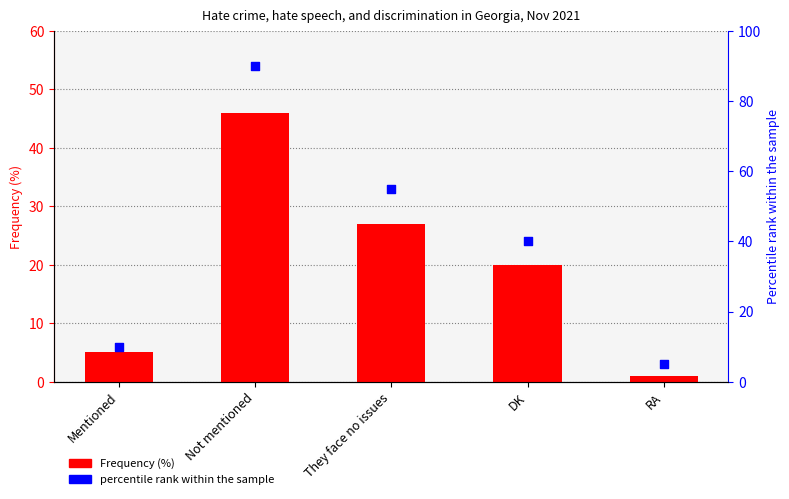

Is the value of Frequency (%) at DK greater than the value of percentile rank within the sample at Mentioned?

Yes